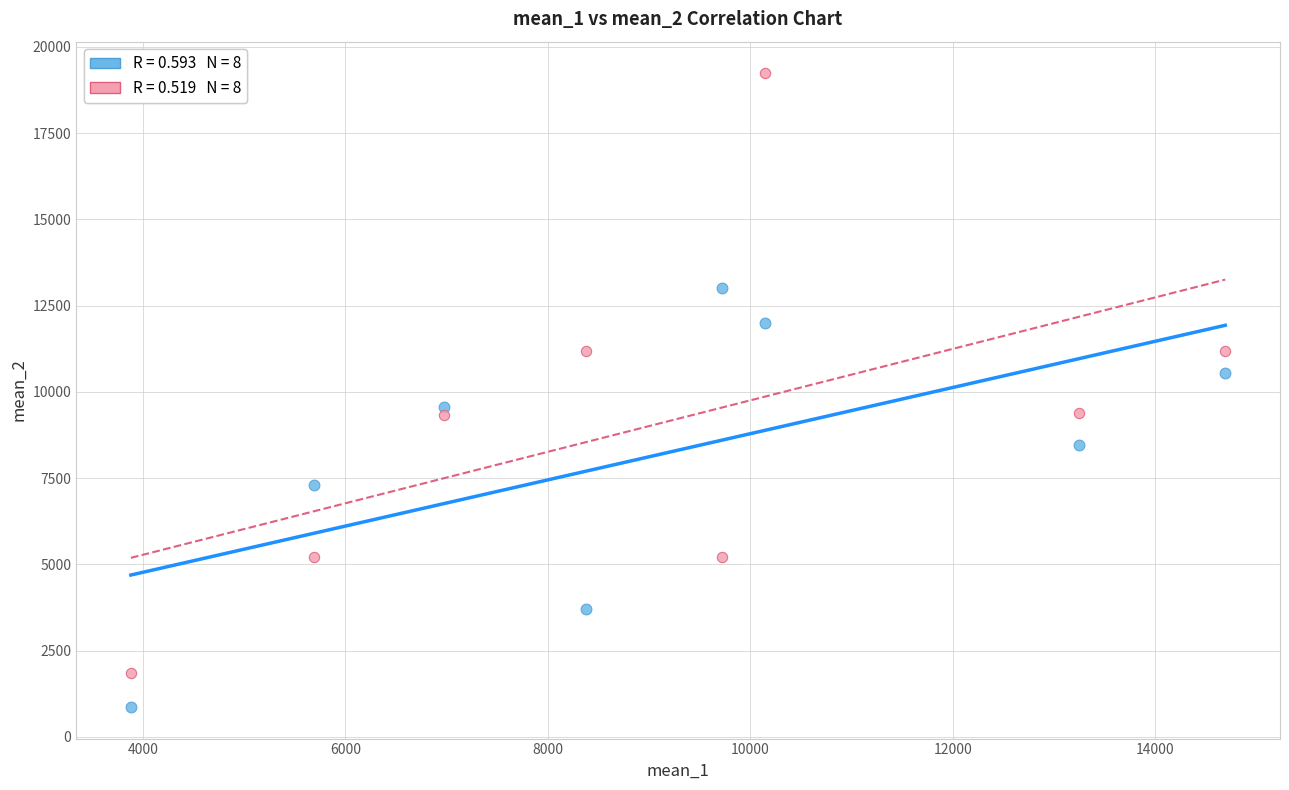

Across all data points, what is the range of Y values (max minus min)?

18365.2